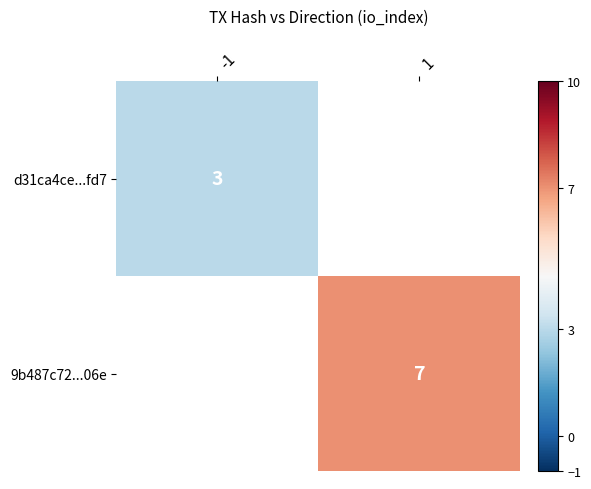

How many series are shown in this chart?

2